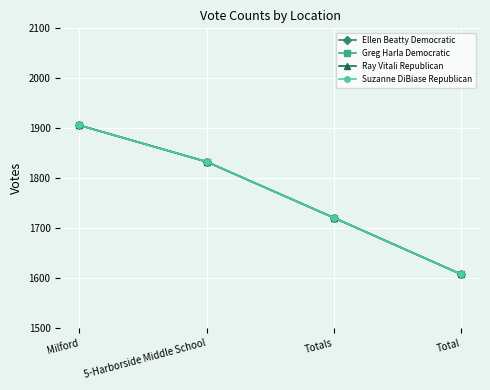

Does the chart have visible grid lines?

Yes